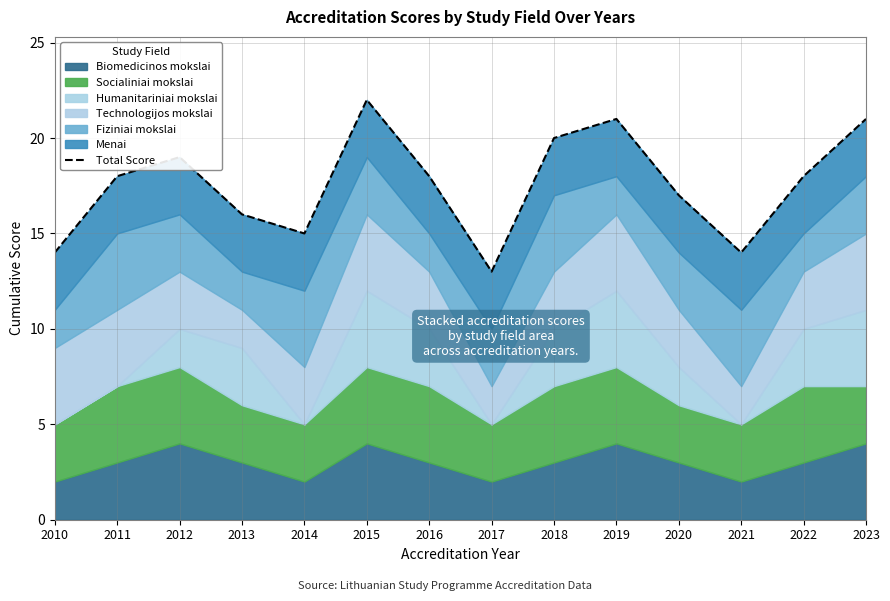

What is the difference between the maximum and minimum values?

9